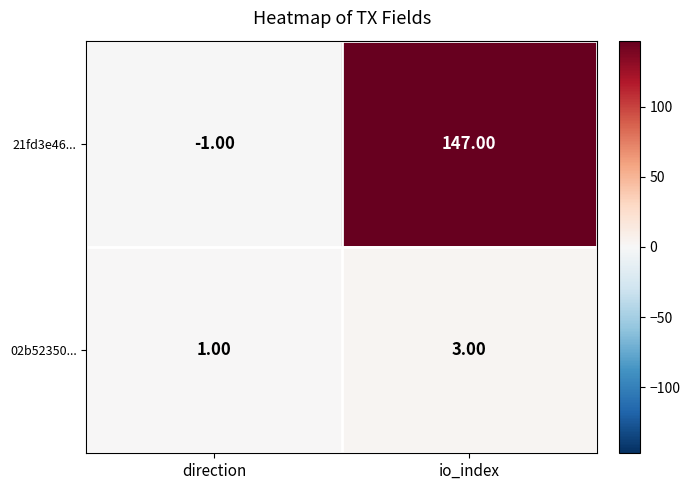

Is the value of 21fd3e46... at direction greater than the value of 02b52350... at direction?

No